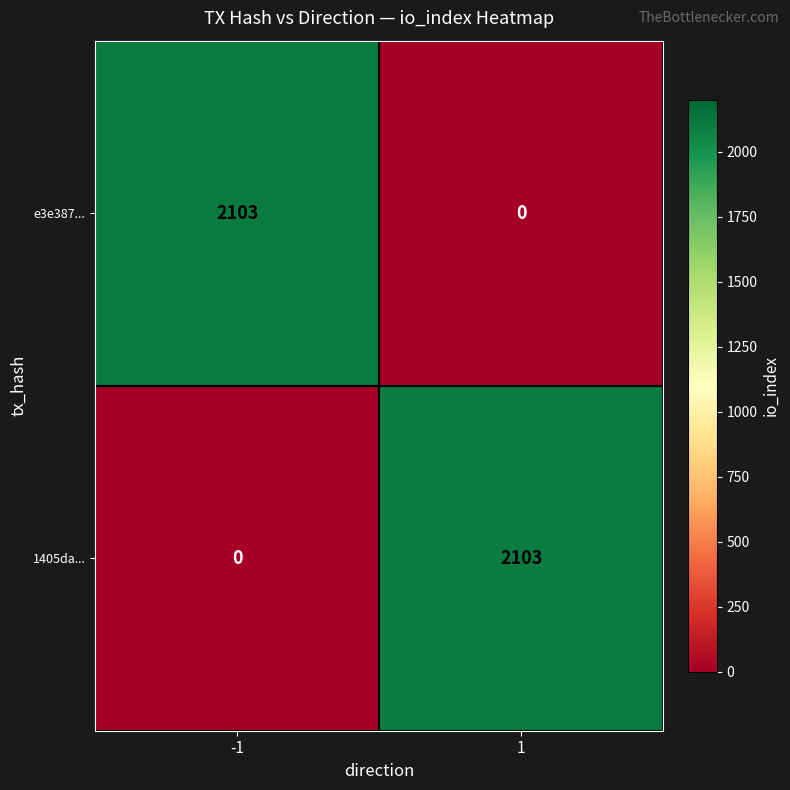

What is the total value across all series at -1?

2103